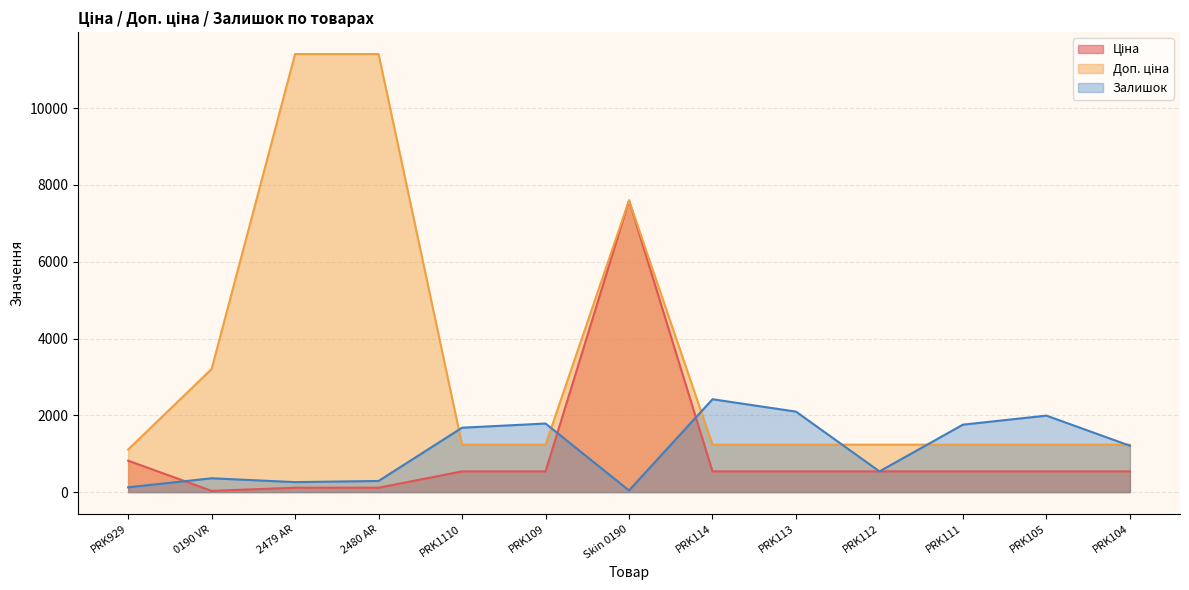

In Залишок, how many points are higher than both neighbors (excluding endpoints)?

4